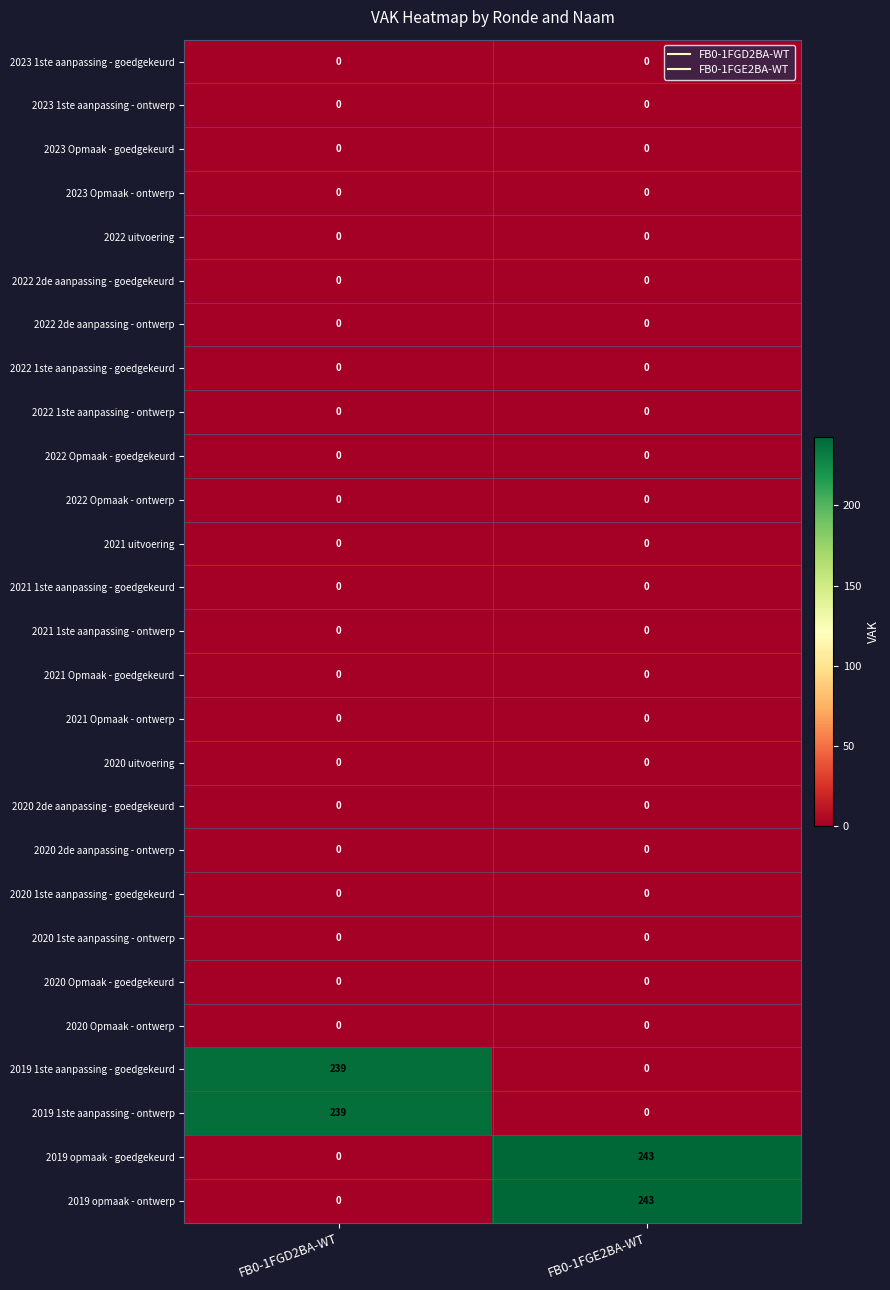

How many series are shown in this chart?

27